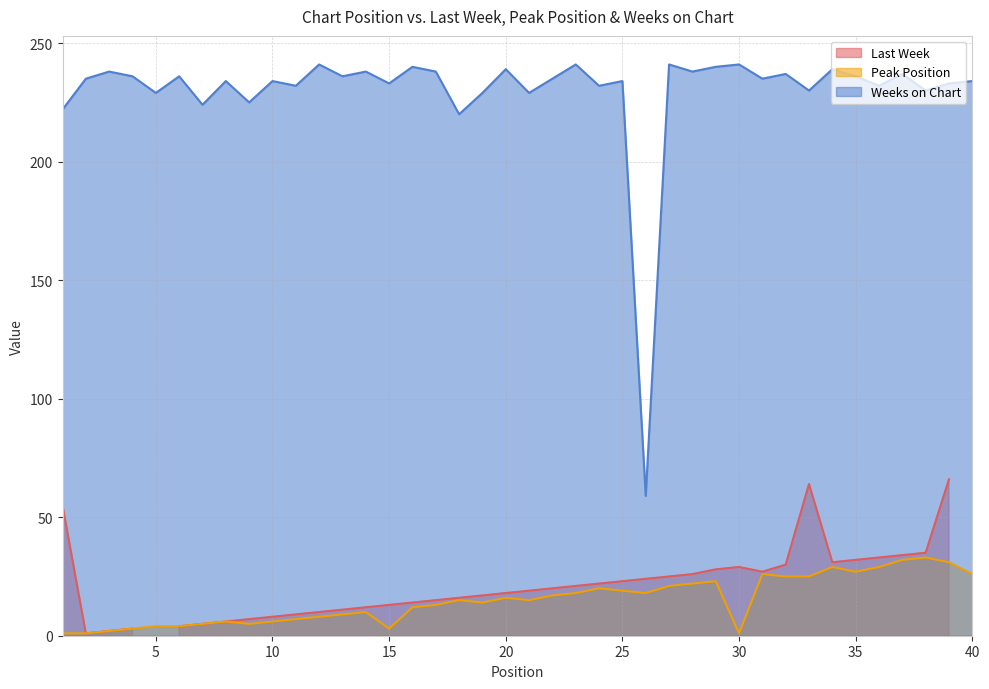

Which category has the highest value across all series?

12